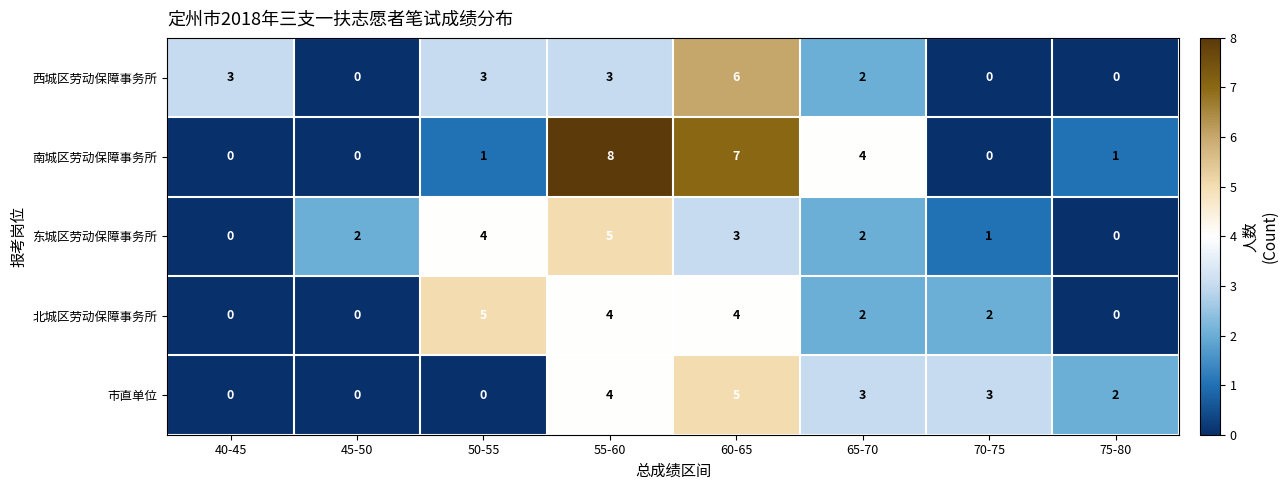

How many series are shown in this chart?

5